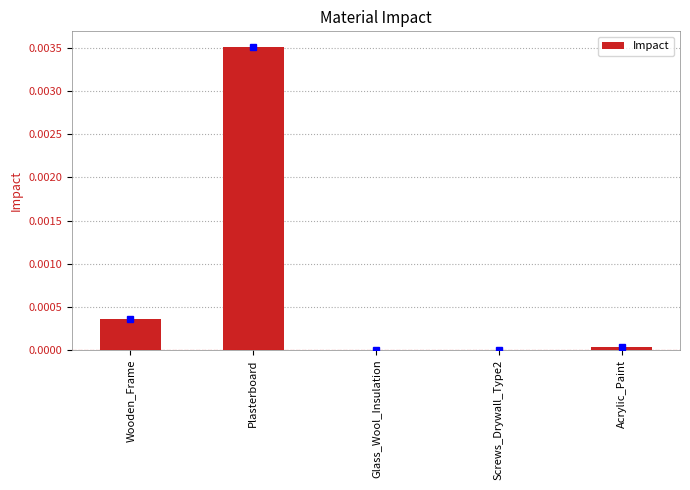

Which has a higher value, Glass_Wool_Insulation or Plasterboard?

Plasterboard